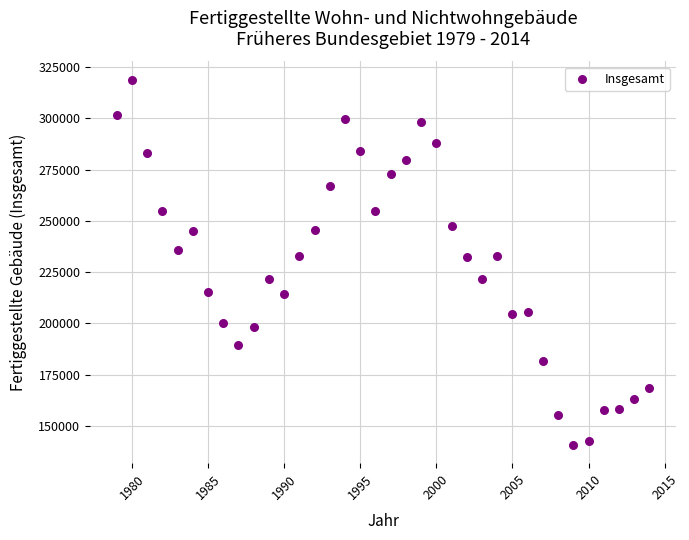

What is the range of Y values (max minus min)?

177989